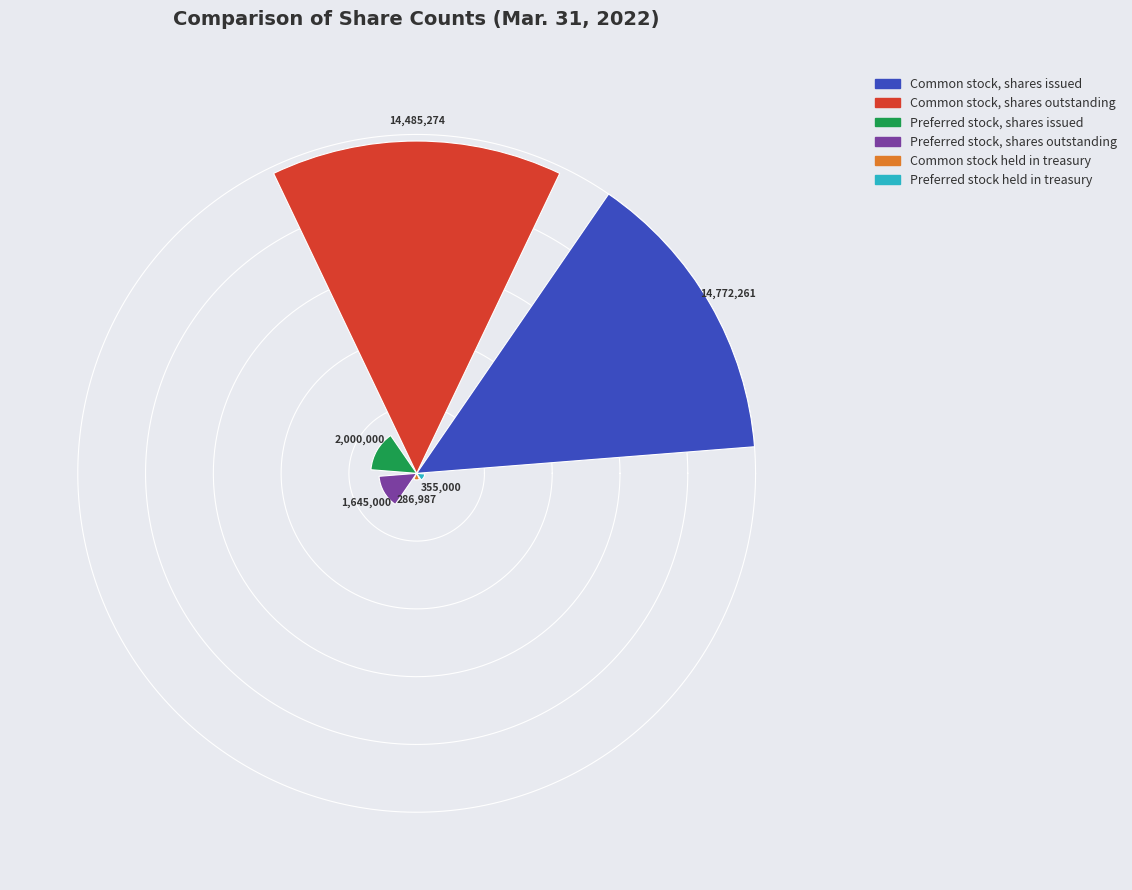

What are all the series names shown in the legend?

Common stock, shares issued, Common stock, shares outstanding, Preferred stock, shares issued, Preferred stock, shares outstanding, Common stock held in treasury, Preferred stock held in treasury